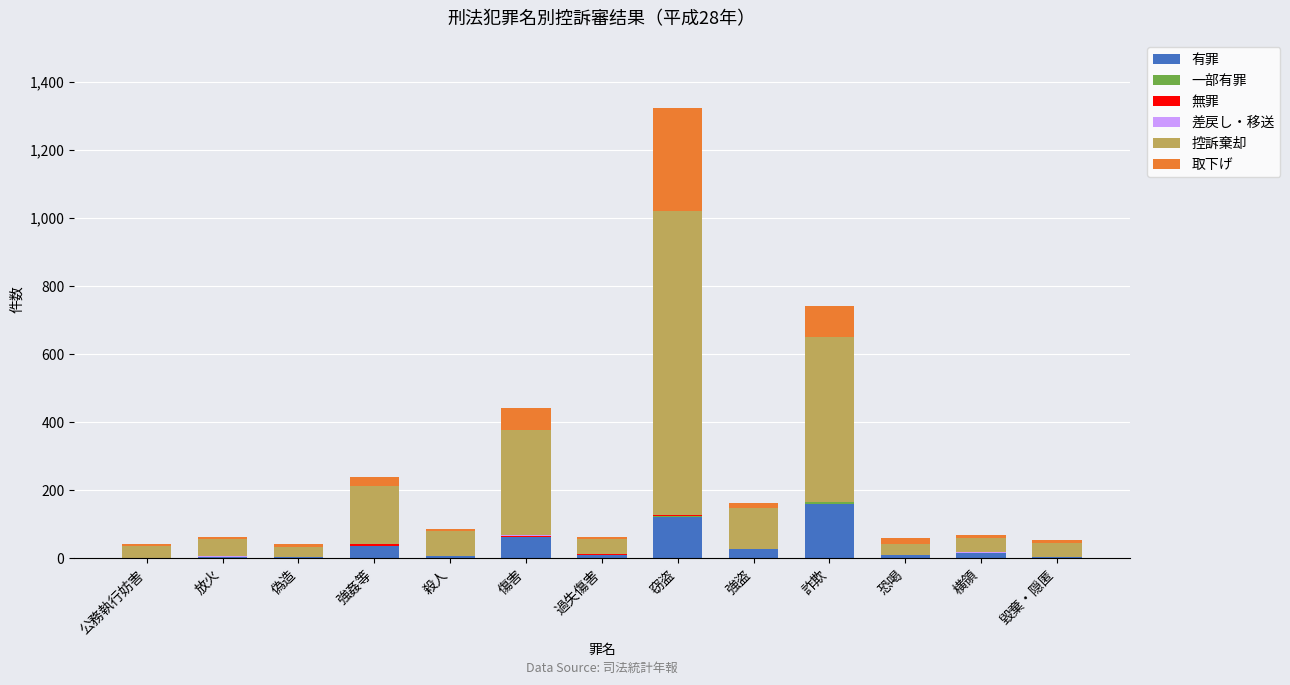

At which label does 有罪 reach its peak?

詐欺